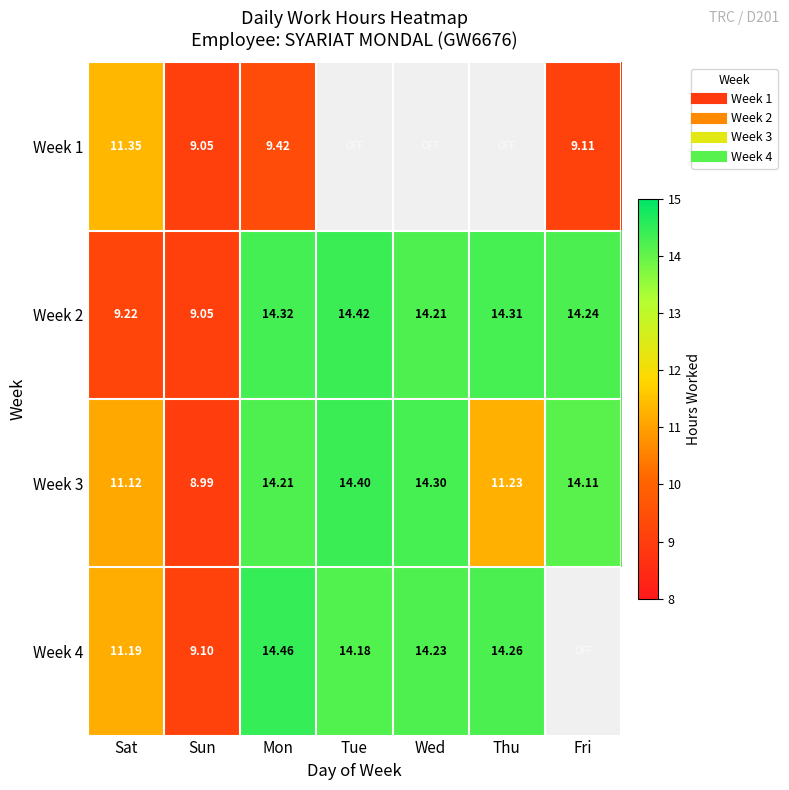

What is the difference between the maximum and minimum values in the Week 2 series?

5.4